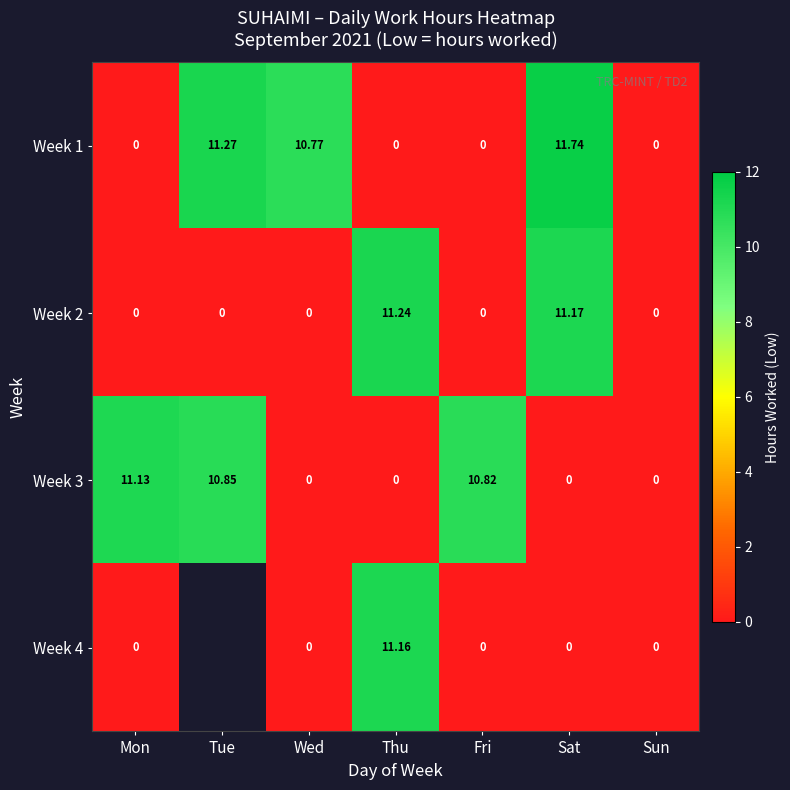

Which has a higher value, Sun or Mon?

Sun